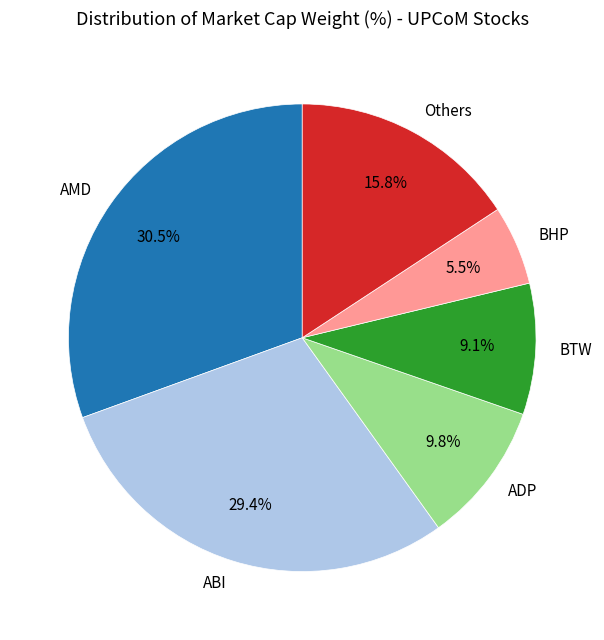

What portion of the pie excludes AMD?

69.5%